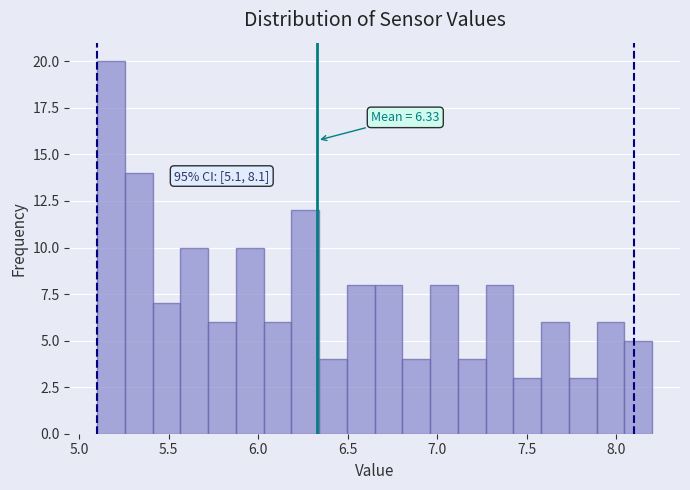

Read against the x-axis, roughly where is the centre of the tallest bar?

5.20